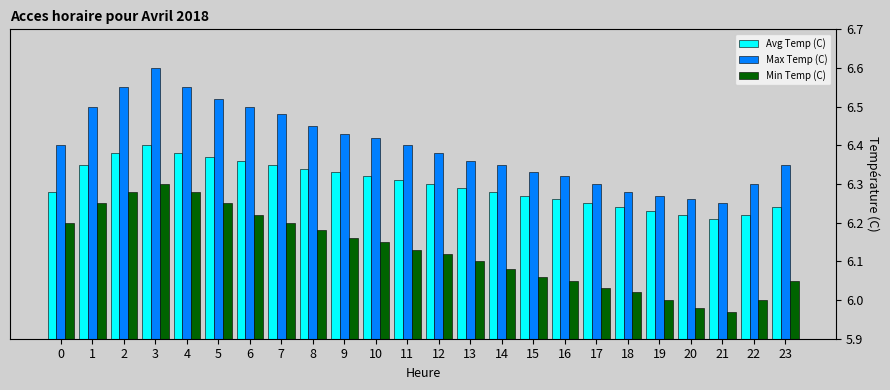

At which category is the sum across all series the highest?

3